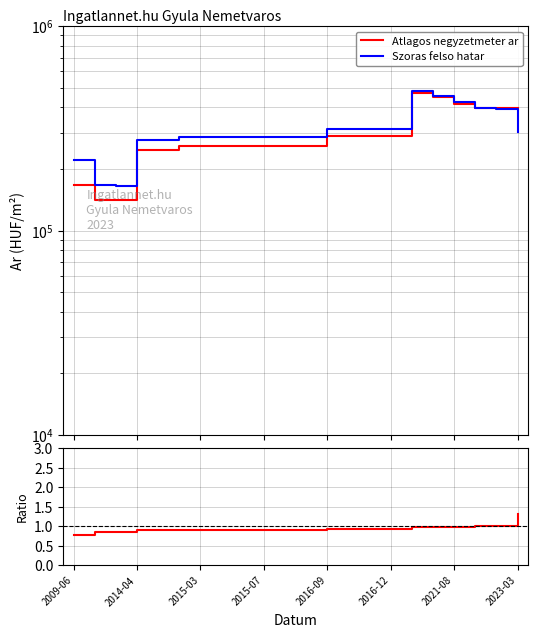

What is the label of the 6th point from the left?

2016-12